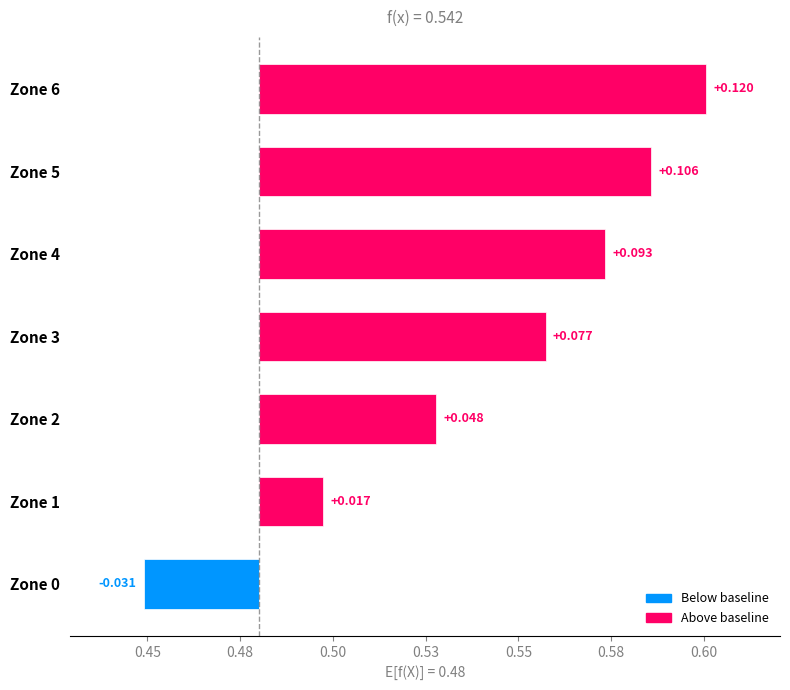

Rank the categories by value from highest to lowest.

Zone 6, Zone 5, Zone 4, Zone 3, Zone 2, Zone 1, Zone 0